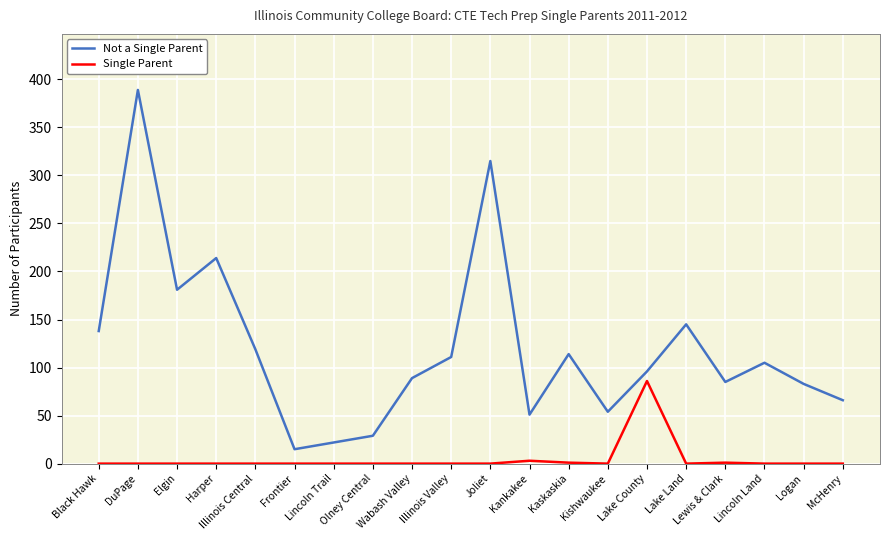

What is the difference between the maximum and second lowest values in the Single Parent series?

86